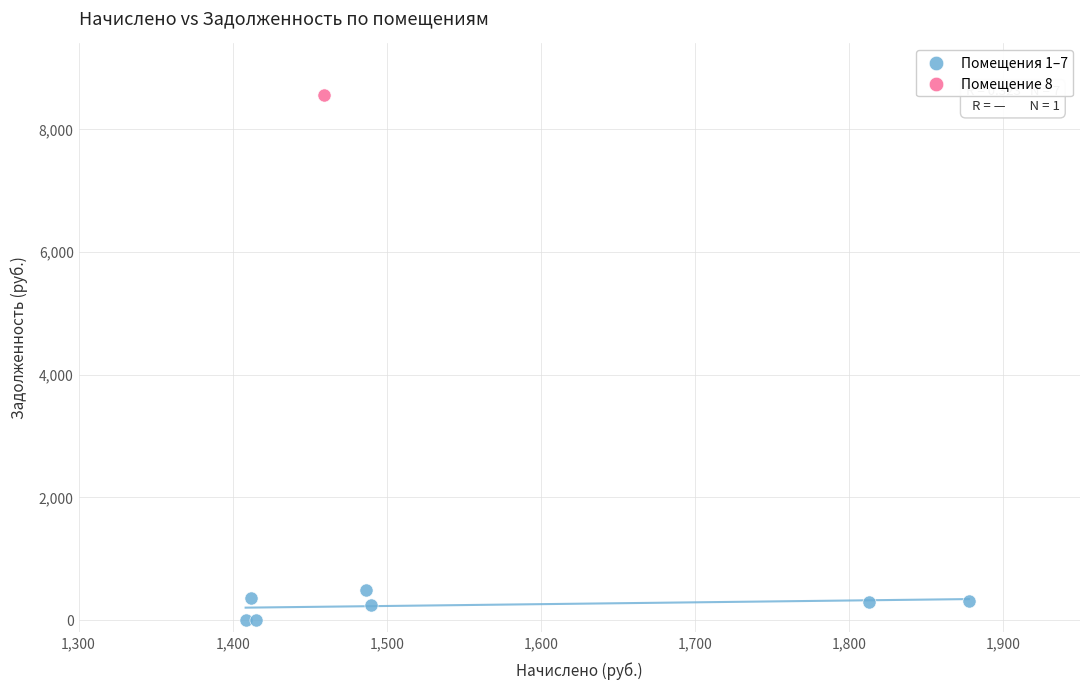

What are all the series names shown in the legend?

Помещения 1–7, Помещение 8